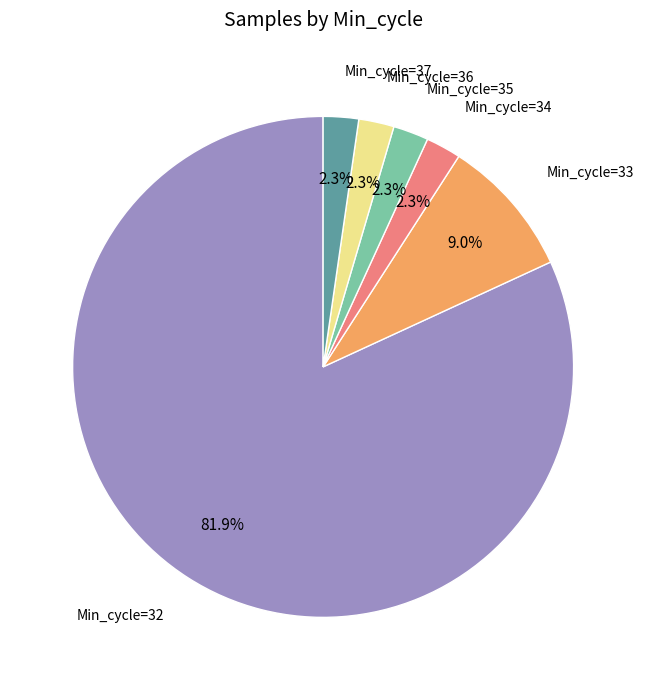

Is there any slice that represents more than half of the pie?

Yes